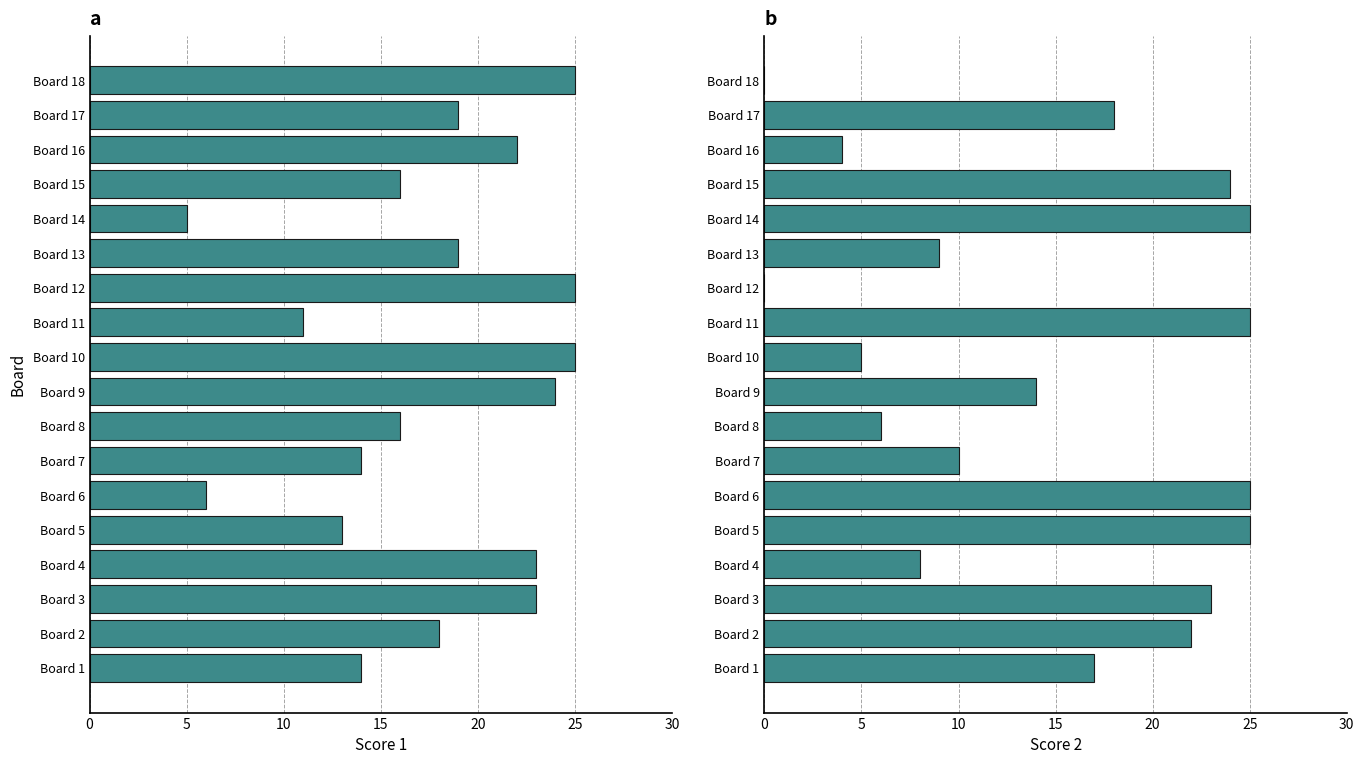

How many data points does each series have?

18